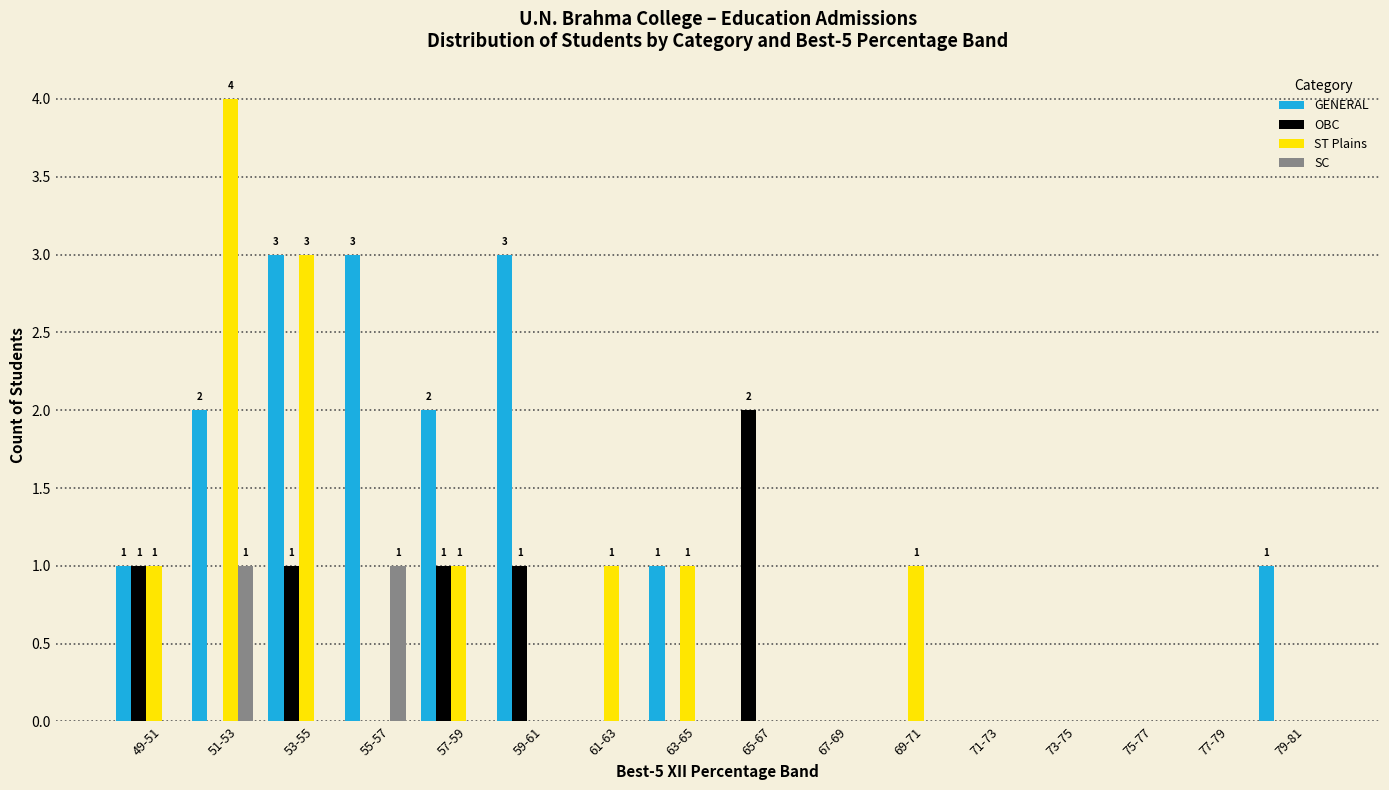

How many series are shown in this chart?

4